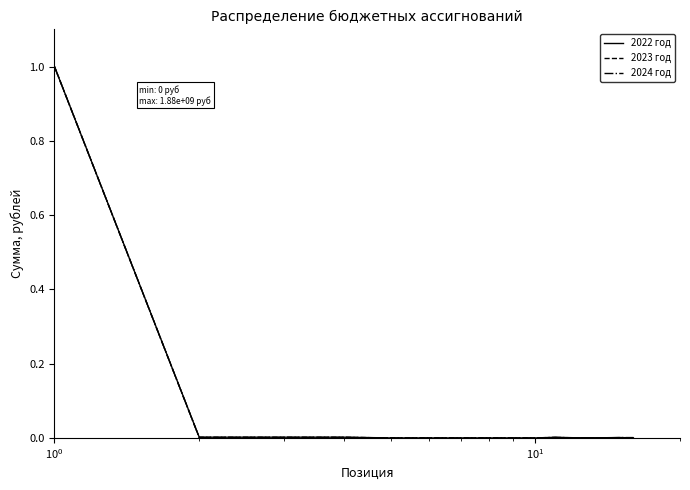

Rank the series by their average value, from lowest to highest.

2023 год, 2024 год, 2022 год